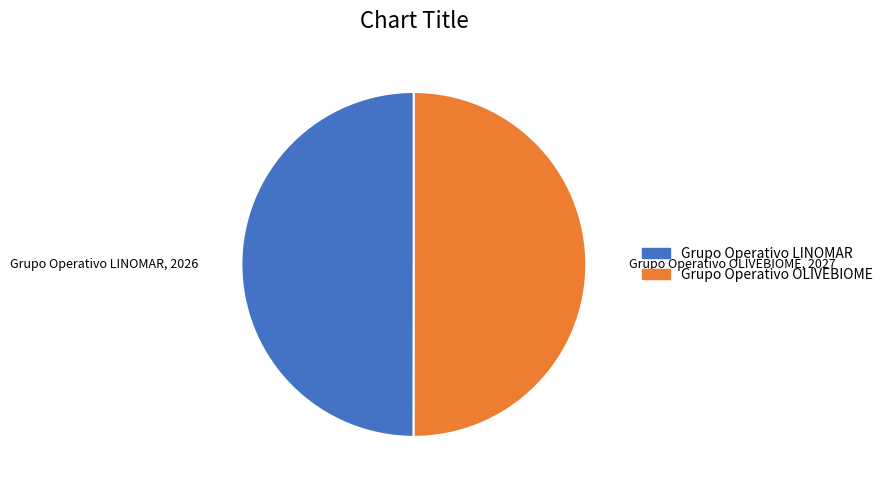

Approximately how many times larger is the value at Grupo Operativo OLIVEBIOME compared to Grupo Operativo LINOMAR?

1.0